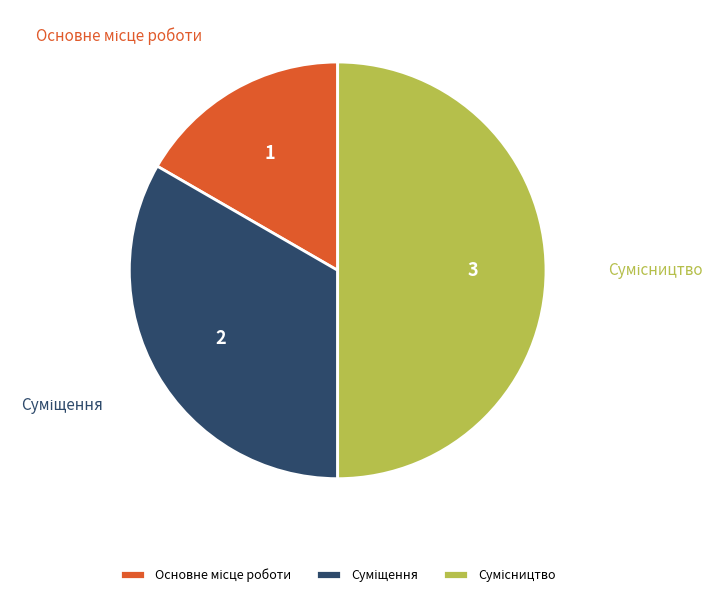

The Сумісництво slice represents 37% of the pie. True or false?

False